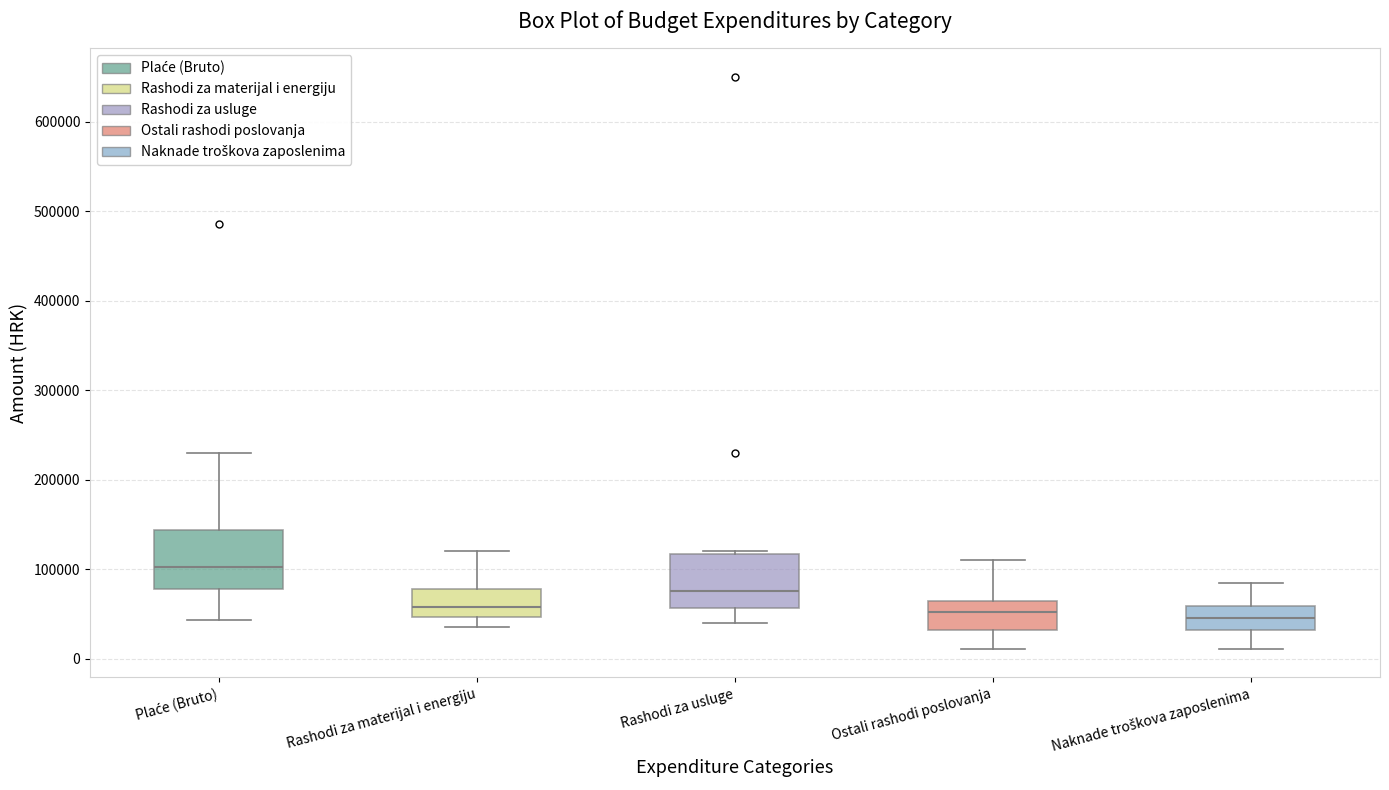

Reading left to right, read every box against the y-axis: the position of its median line, the range the box covers, and the ends of its whiskers. The values are not printed on the chart, so give them approximately, as read against the axis.

Plaće (Bruto): median 100000, box 80000 to 140000, whiskers 40000 to 230000
Rashodi za materijal i energiju: median 60000, box 50000 to 80000, whiskers 40000 to 120000
Rashodi za usluge: median 80000, box 60000 to 120000, whiskers 40000 to 120000
Ostali rashodi poslovanja: median 50000, box 30000 to 60000, whiskers 10000 to 110000
Naknade troškova zaposlenima: median 50000, box 30000 to 60000, whiskers 10000 to 90000